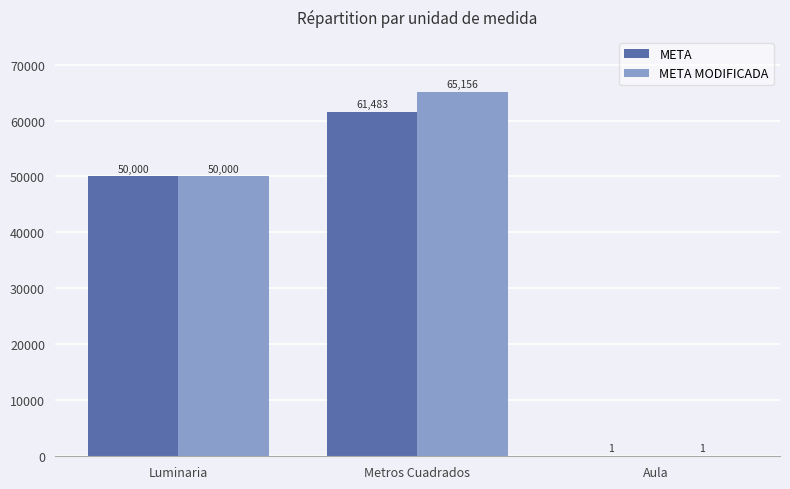

How many series are shown in this chart?

2